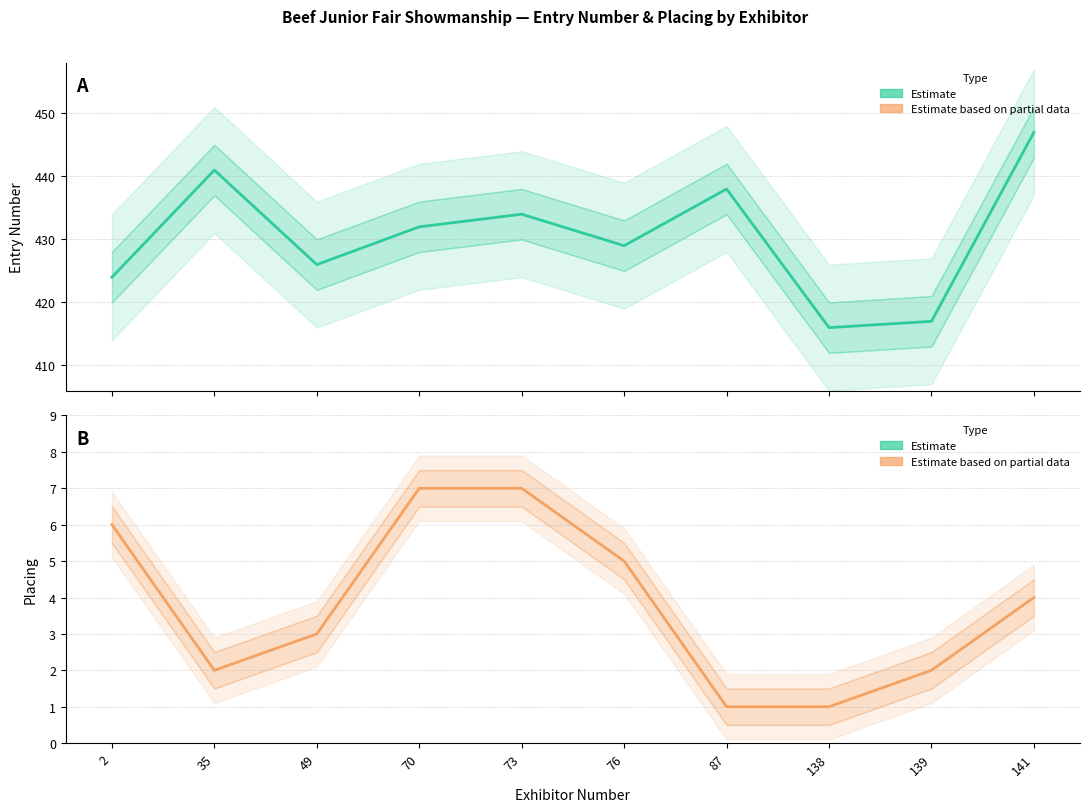

Which series has the largest range (max minus min)?

Entry Number